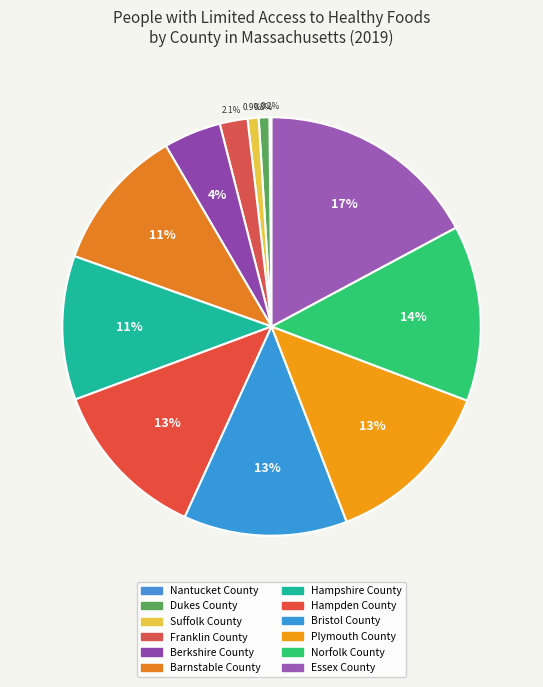

Is there a majority slice in this chart?

No